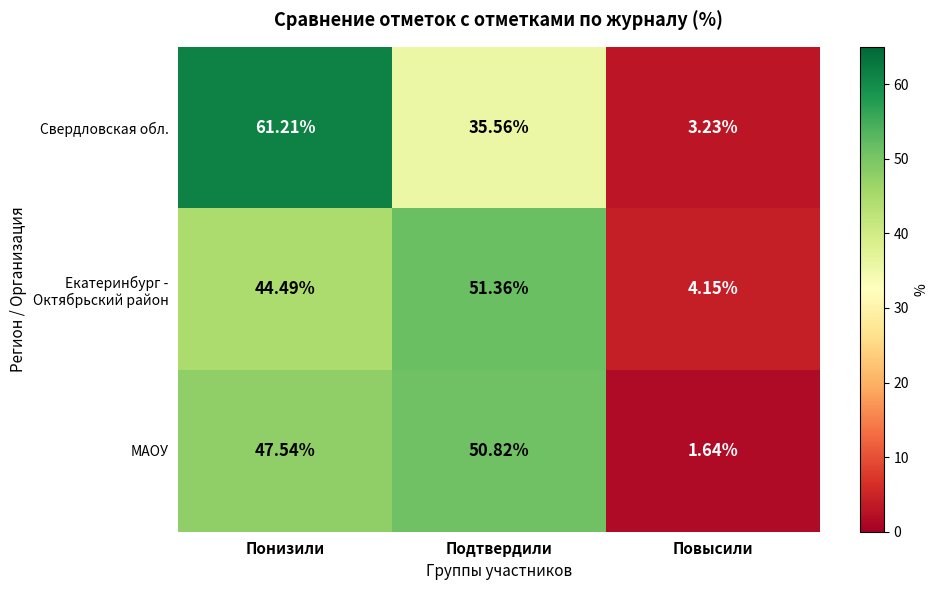

Between Подтвердили and Повысили, which series saw the biggest shift?

МАОУ